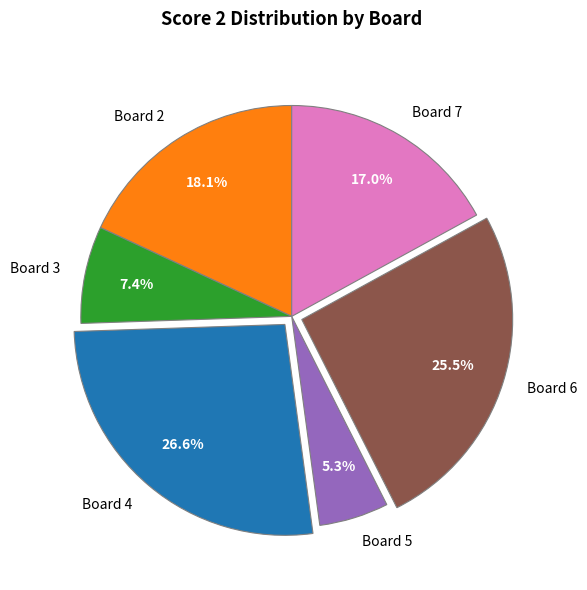

The Board 7 slice represents 17% of the pie. True or false?

True